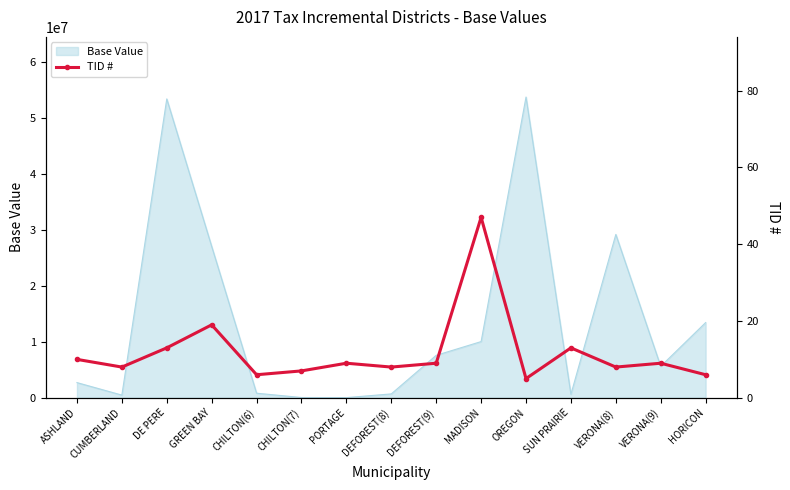

How many lines are shown in the chart?

1